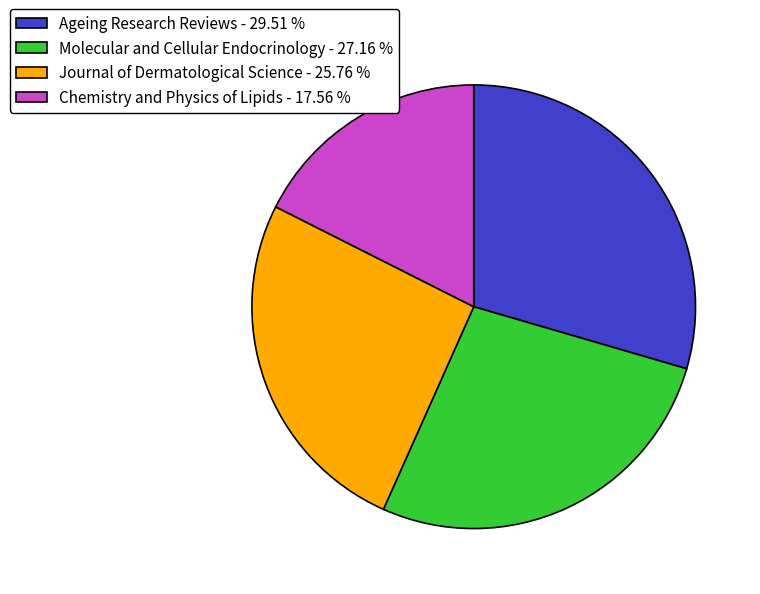

Rank the categories by value from lowest to highest.

Chemistry and Physics of Lipids, Journal of Dermatological Science, Molecular and Cellular Endocrinology, Ageing Research Reviews